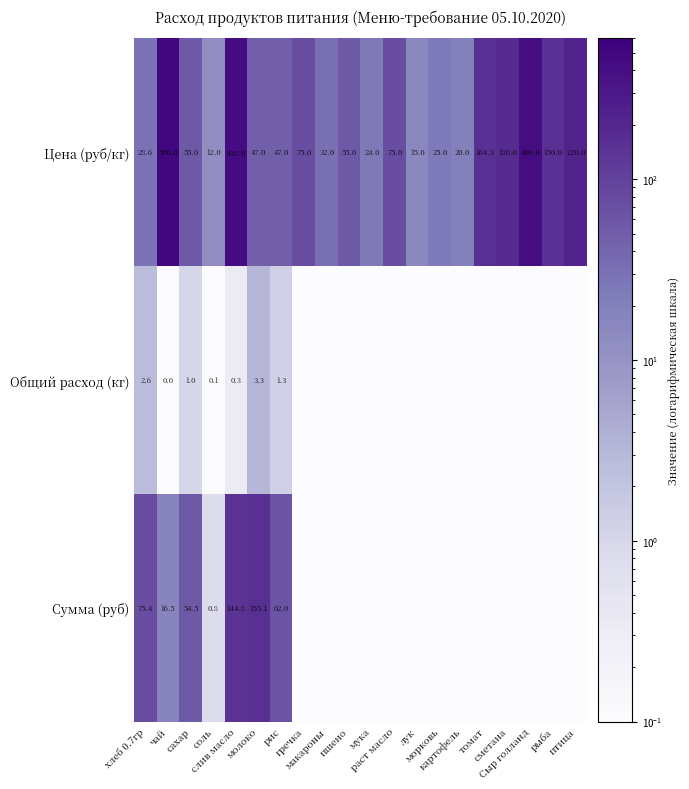

At which category does the chart reach its minimum across all series?

гречка